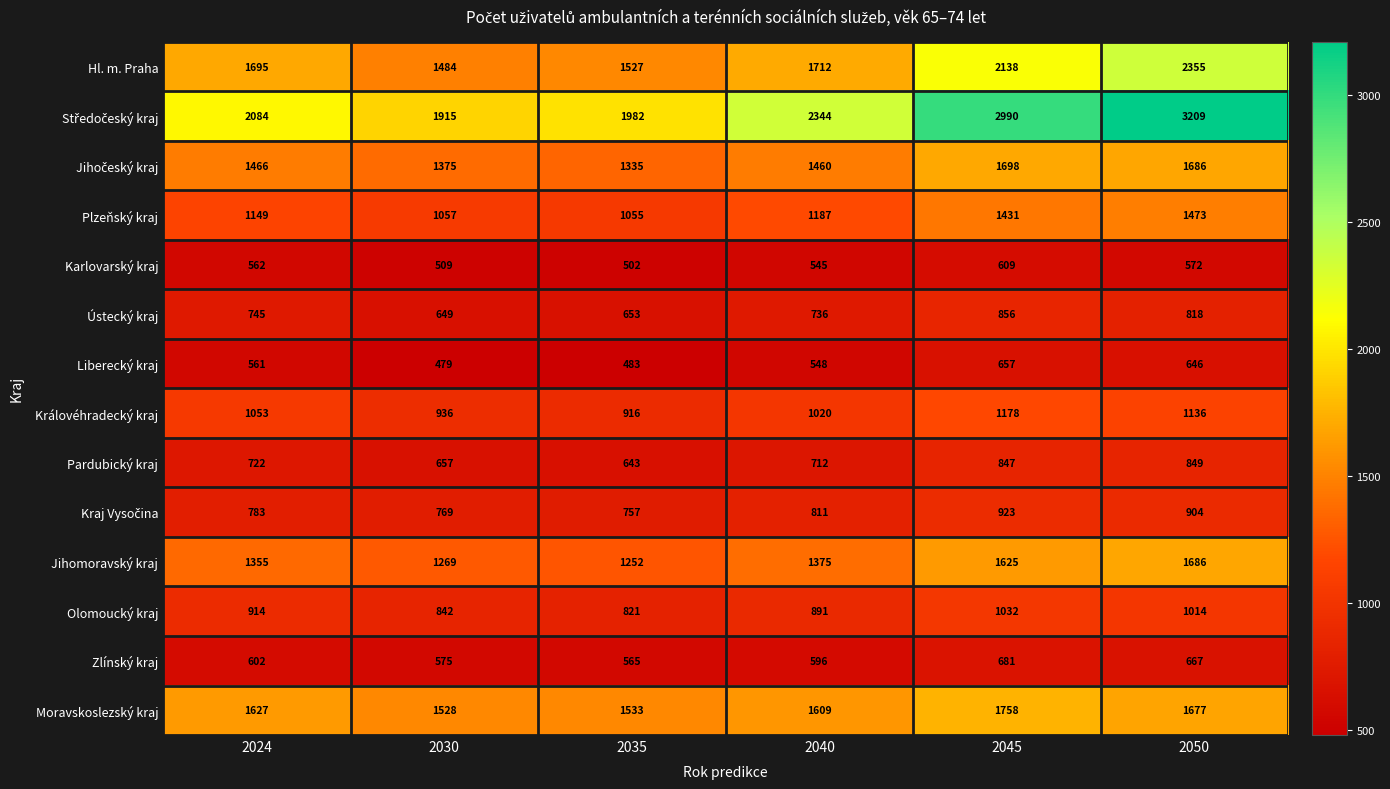

What is the difference between the highest and lowest values at 2050?

2637